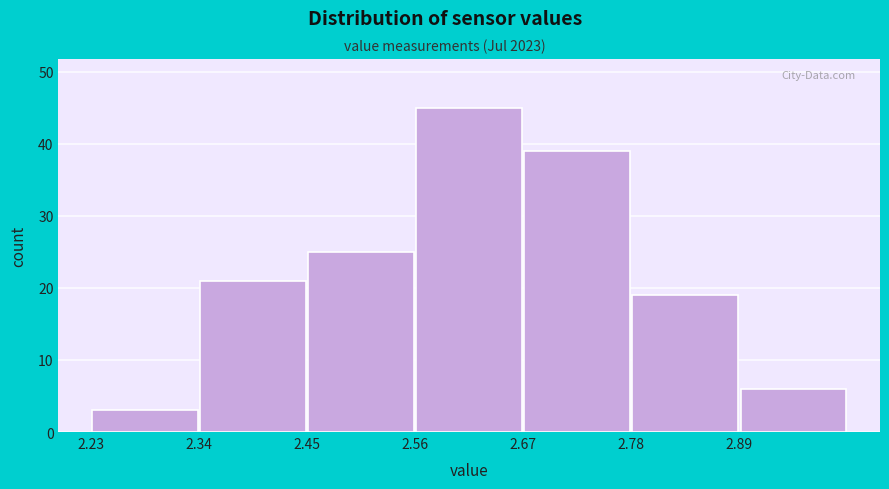

Reading left to right, list every bar in this chart as the range it spans on the x-axis followed by its height. Neither the bar edges nor the heights are printed on the chart, so give them approximately, as read against the axes.

2.23 to 2.34: 3
2.34 to 2.45: 21
2.45 to 2.56: 25
2.56 to 2.67: 45
2.67 to 2.78: 39
2.78 to 2.89: 19
2.89 to 3.00: 6